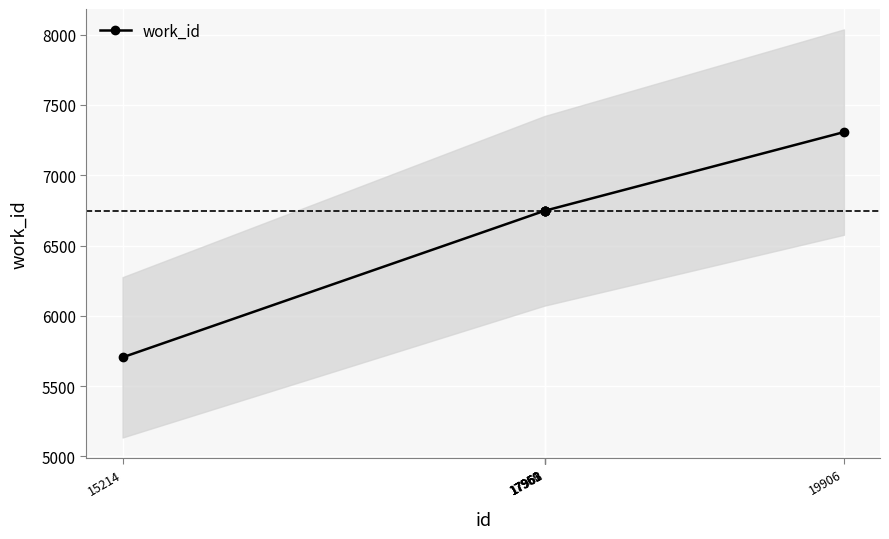

At which category does the chart reach its minimum across all series?

15214